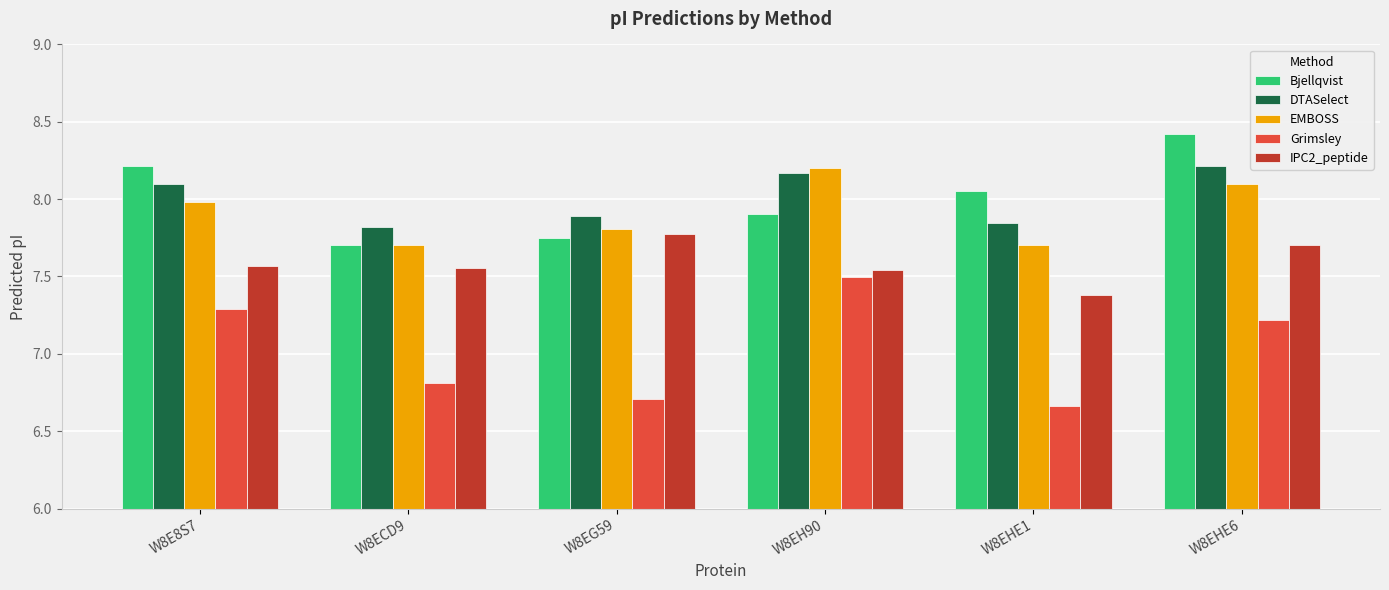

The Bjellqvist series shows 5.2 at W8EG59. True or false?

False